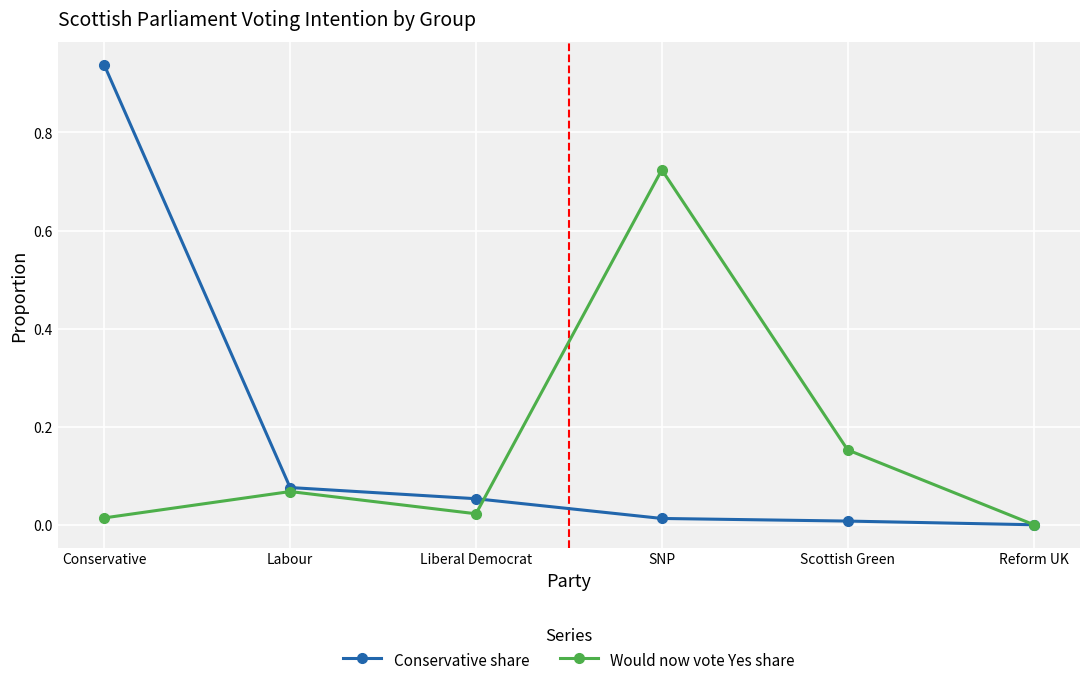

At which category is the sum across all series the highest?

Conservative